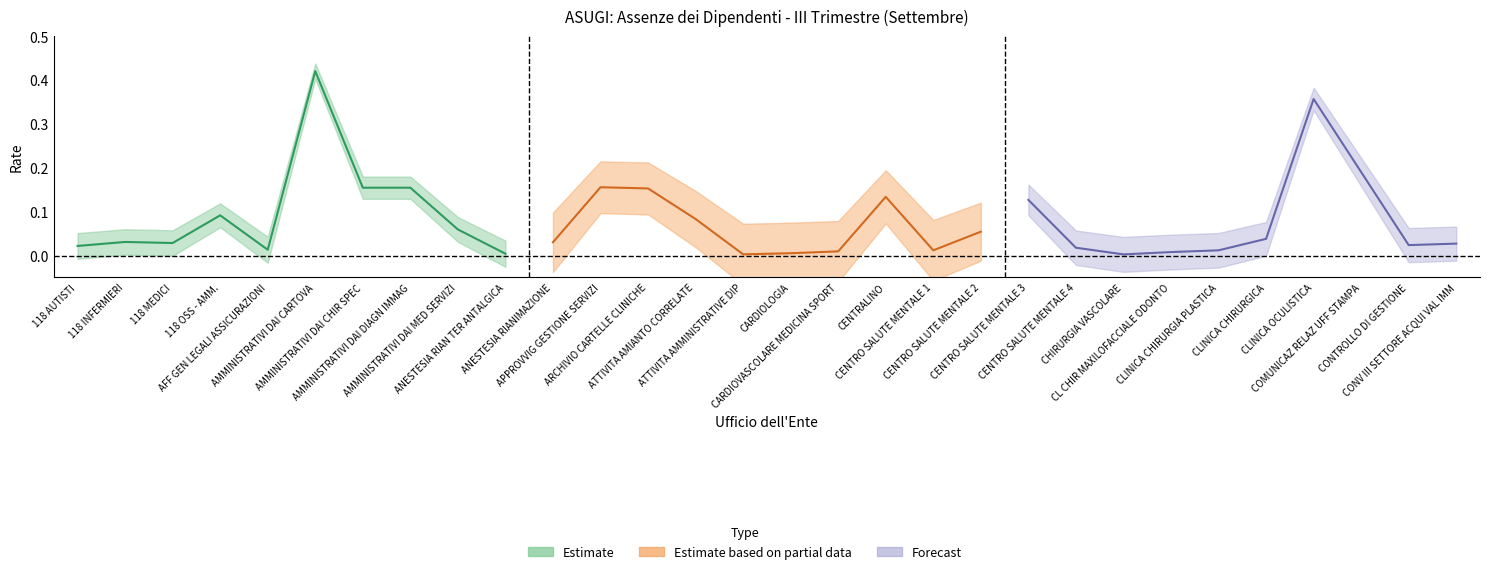

What is the label of the 2nd point from the left?

118 INFERMIERI